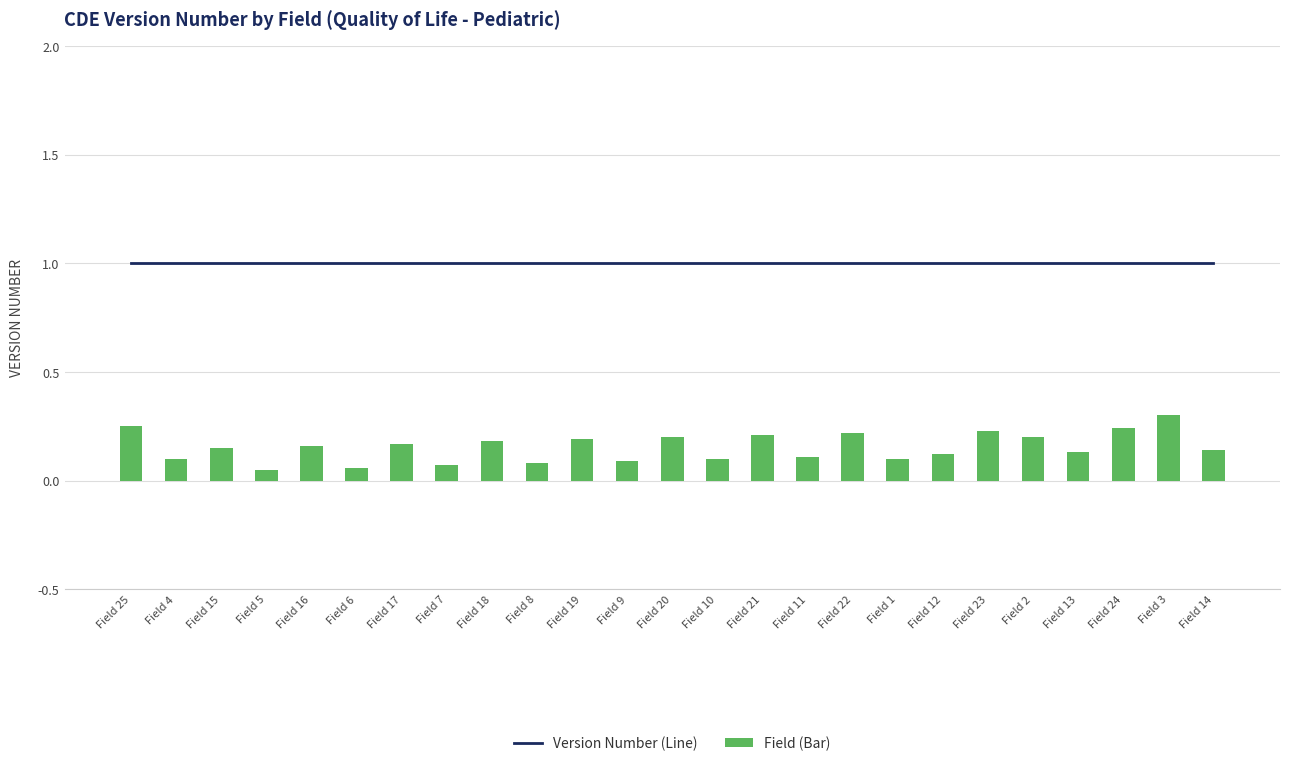

Which label corresponds to the smallest value in the chart?

Field 5